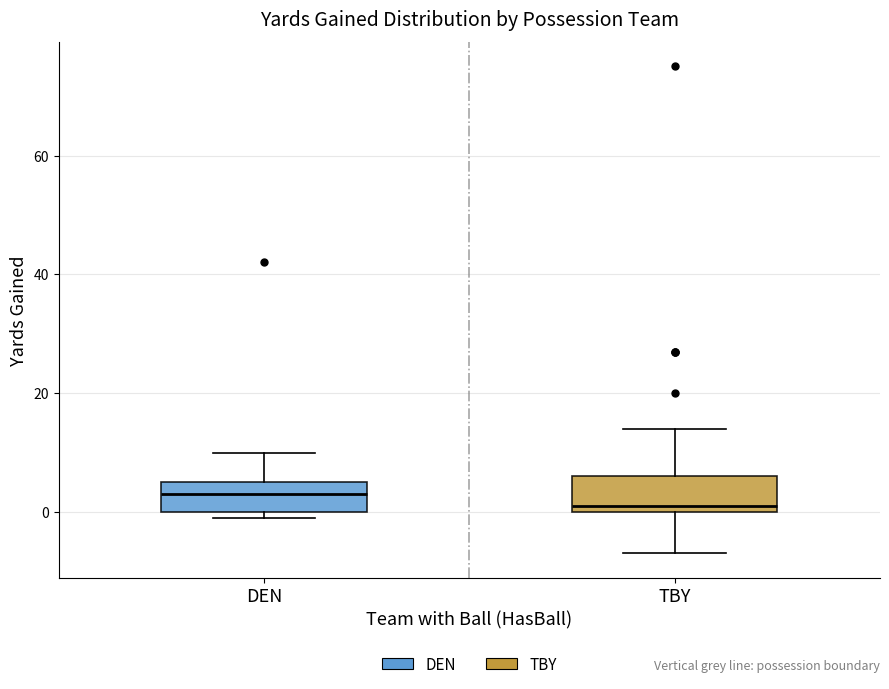

Which box has the lowest median line?

TBY